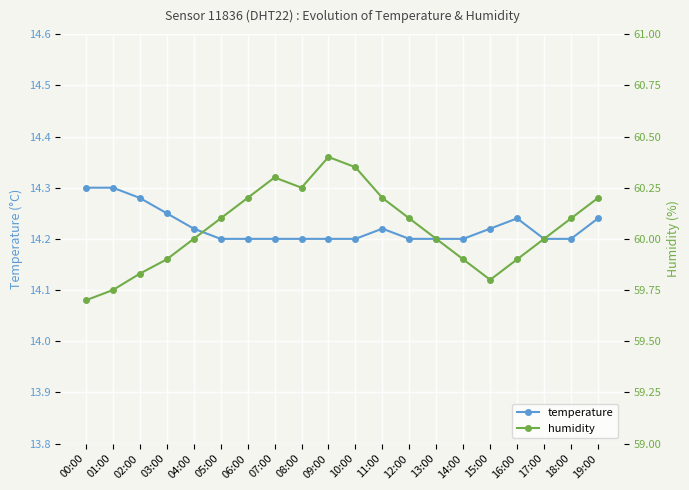

What is the approximate value of humidity at 00:00?

59.7